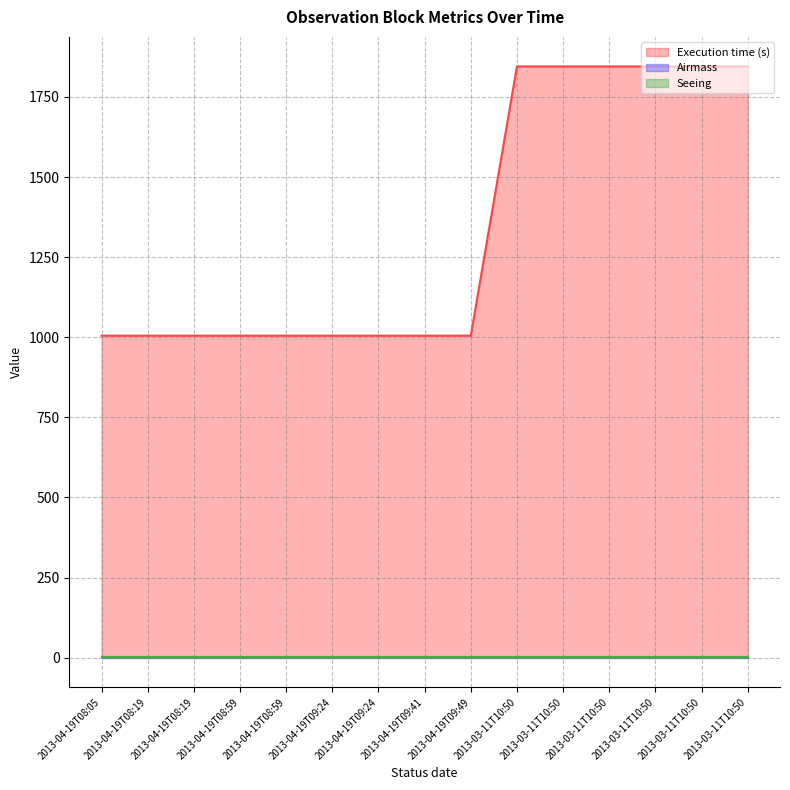

Rank the series at 2013-03-11T10:50 from highest to lowest value.

Execution time (s), Airmass, Seeing